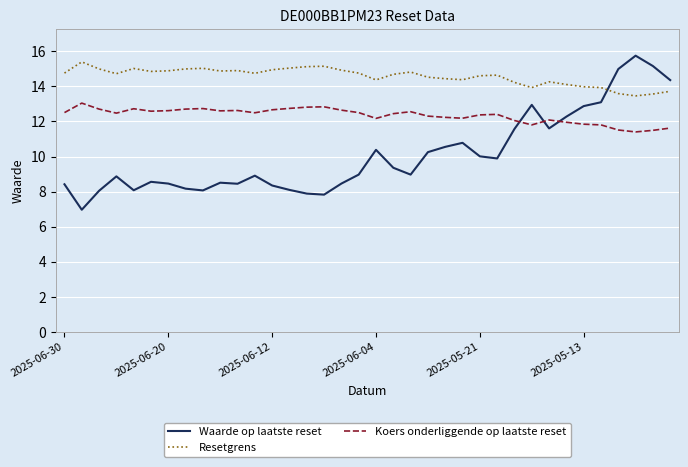

What is the average value of the Waarde op laatste reset series?

10.1